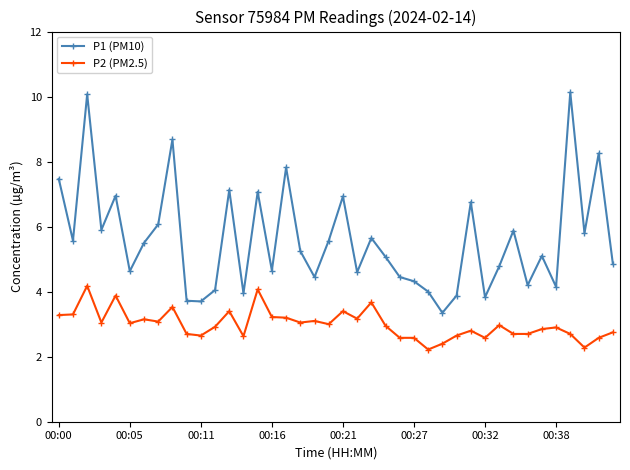

Rank the series by their average value, from highest to lowest.

P1 (PM10), P2 (PM2.5)